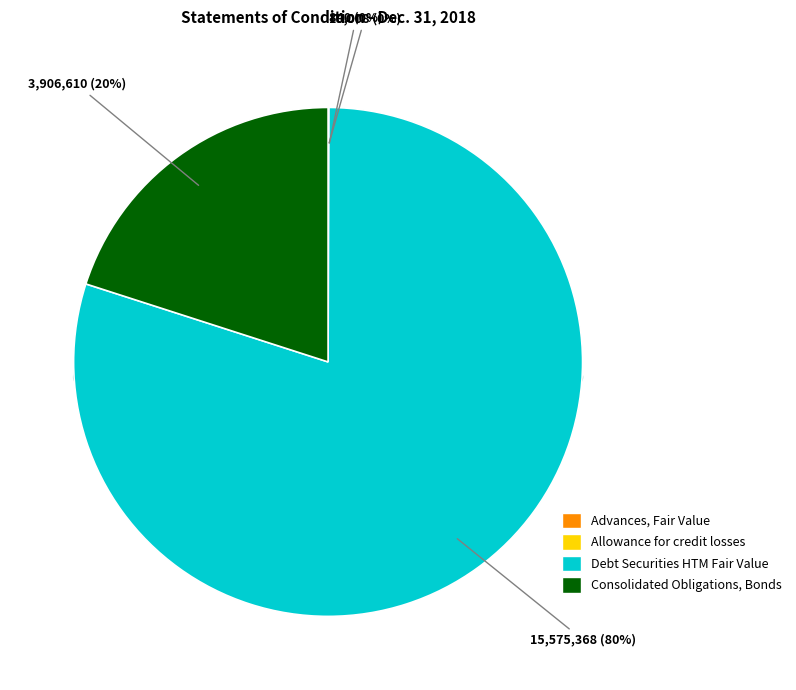

Does Consolidated Obligations, Bonds account for over 50% of the chart?

No